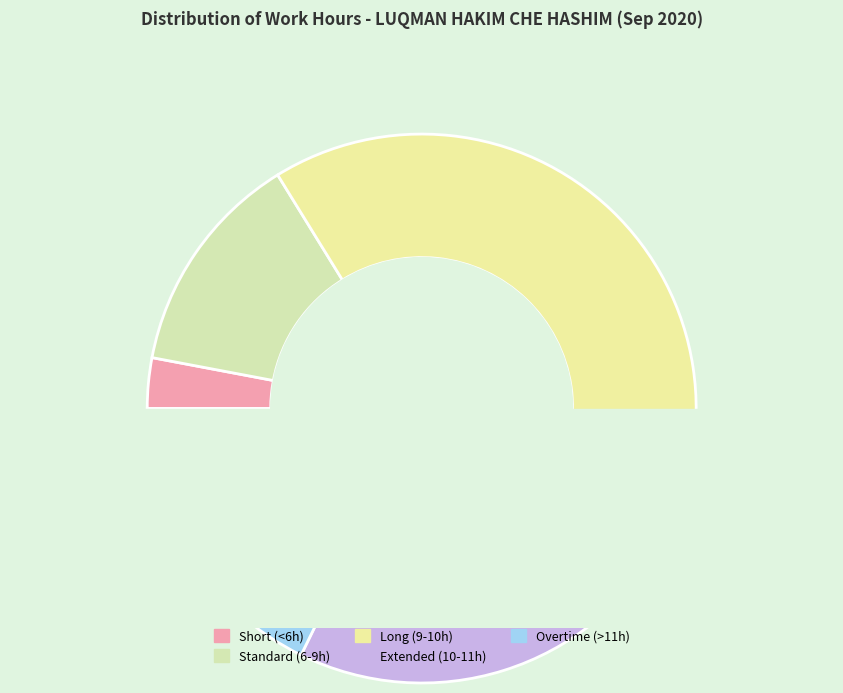

Does Day 7 account for over 50% of the chart?

No